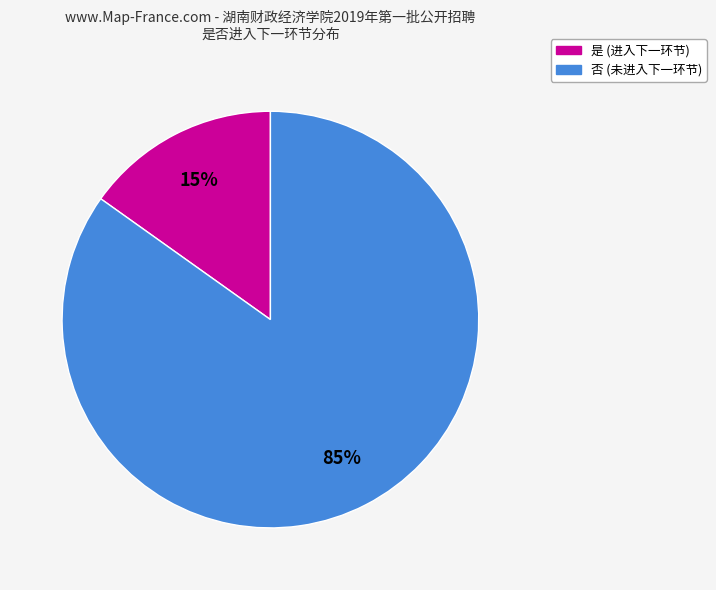

Which slice is the largest?

否